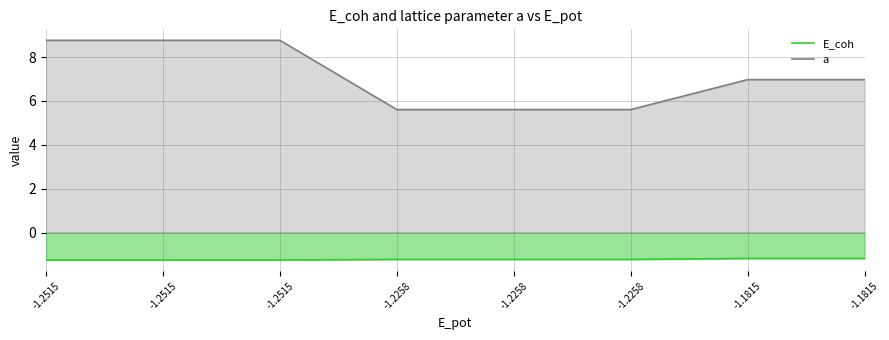

What are all the series names shown in the legend?

E_coh, a